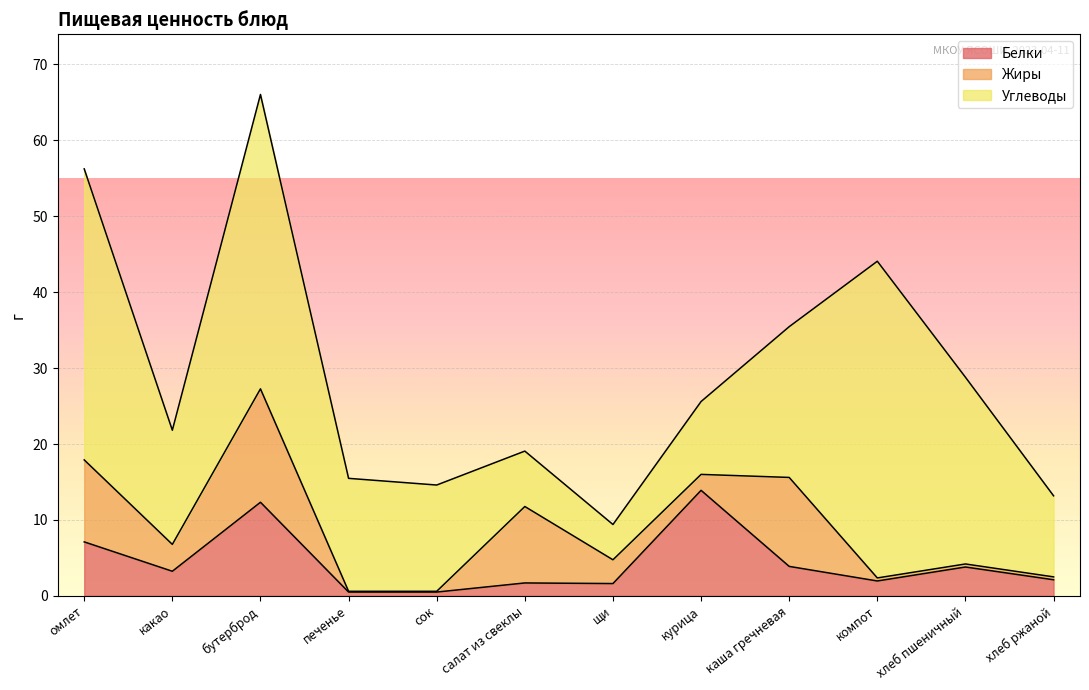

Does the chart display data point markers on the line(s)?

No